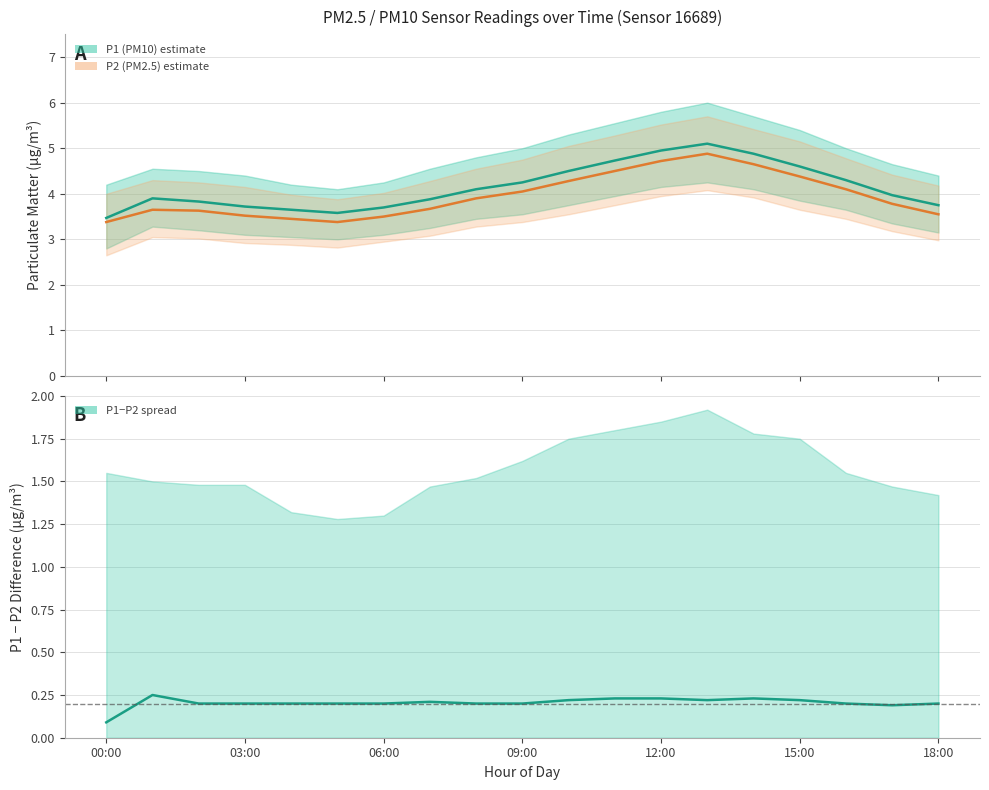

Which category has the lowest value in the P1 (PM10) series?

00:00